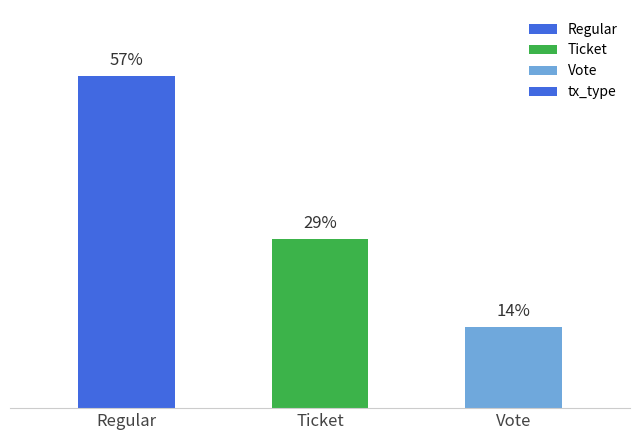

At which label is the value closest to 35?

Ticket